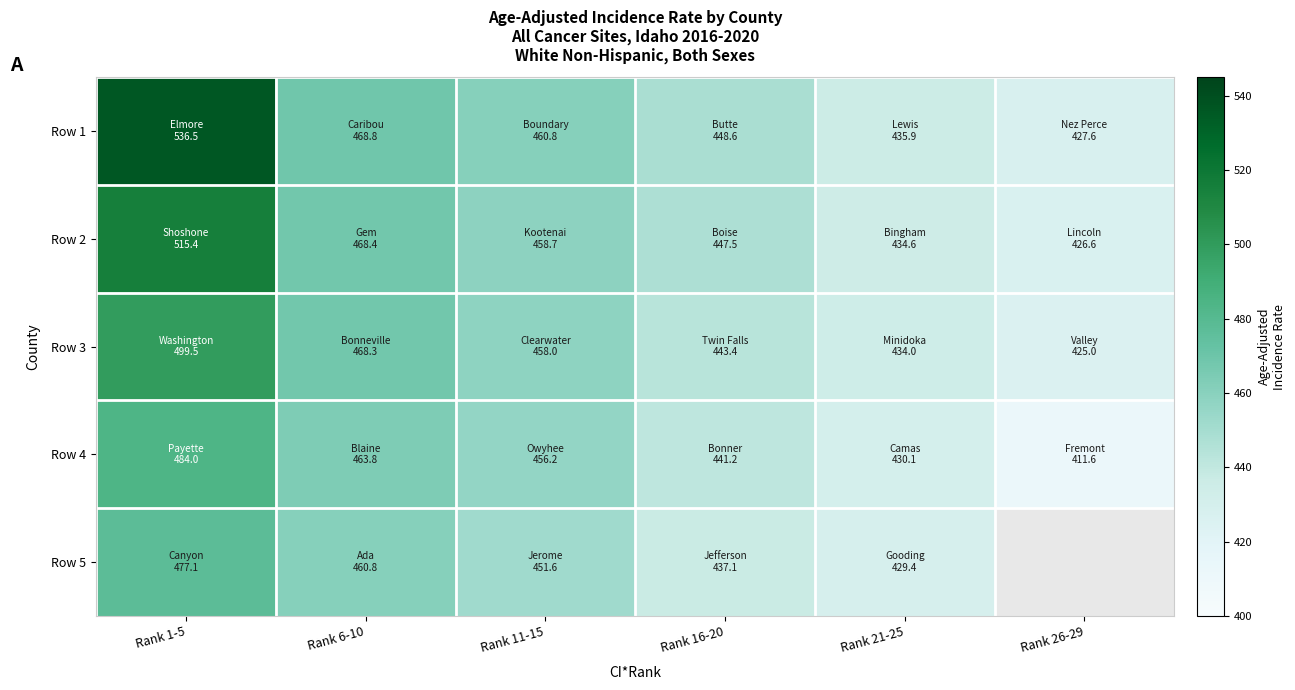

Is it true that Row 4 equals 456.2 at Rank 11-15?

True